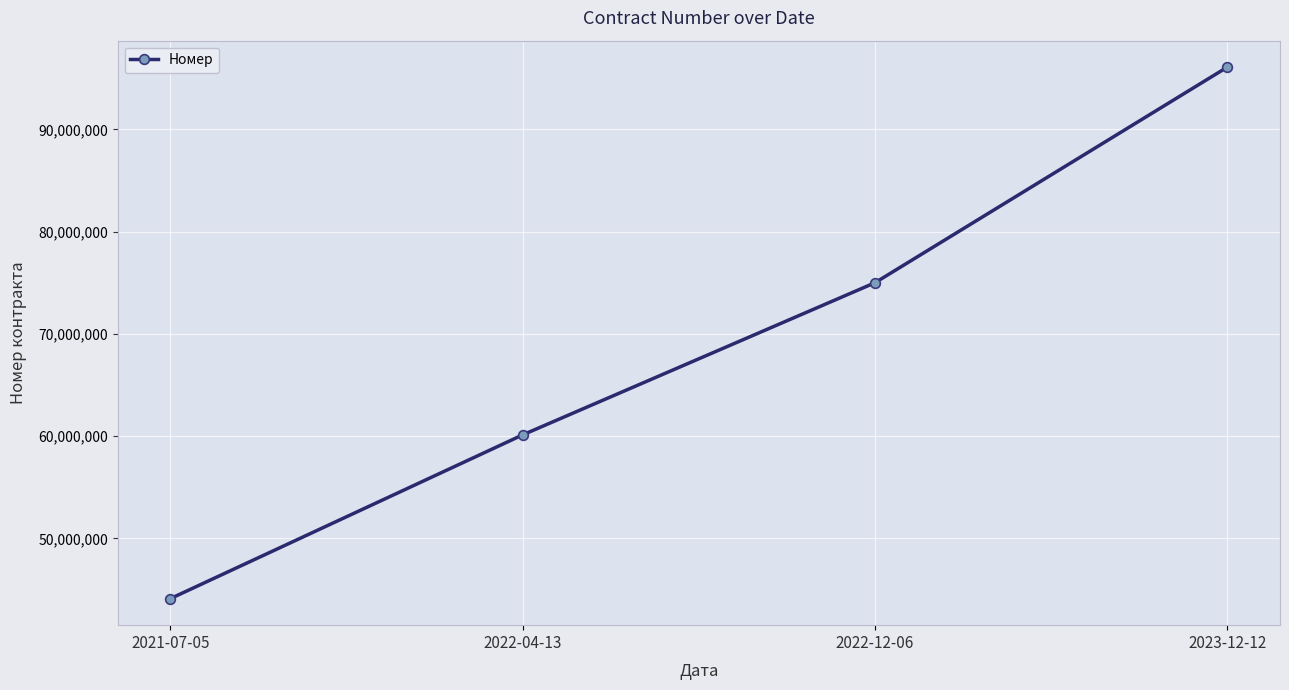

Reading left to right, transcribe all the data shown in this chart.

2021-07-05=44108027	2022-04-13=60120451	2022-12-06=74995858	2023-12-12=96075847